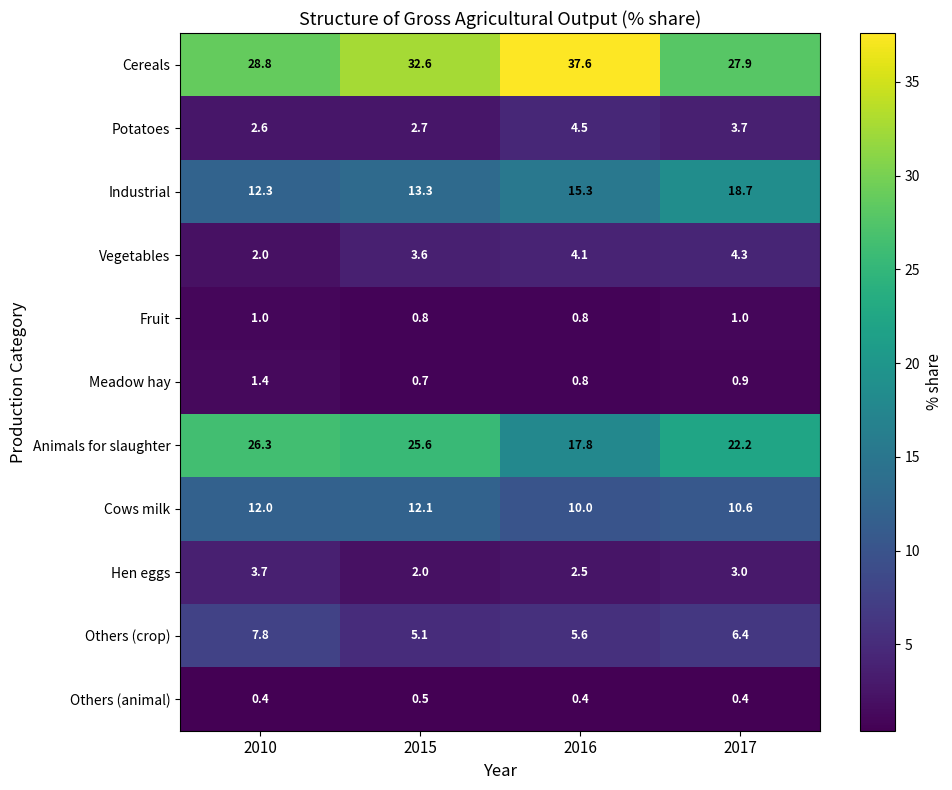

Which category has the highest value in the Others (animal) series?

2015